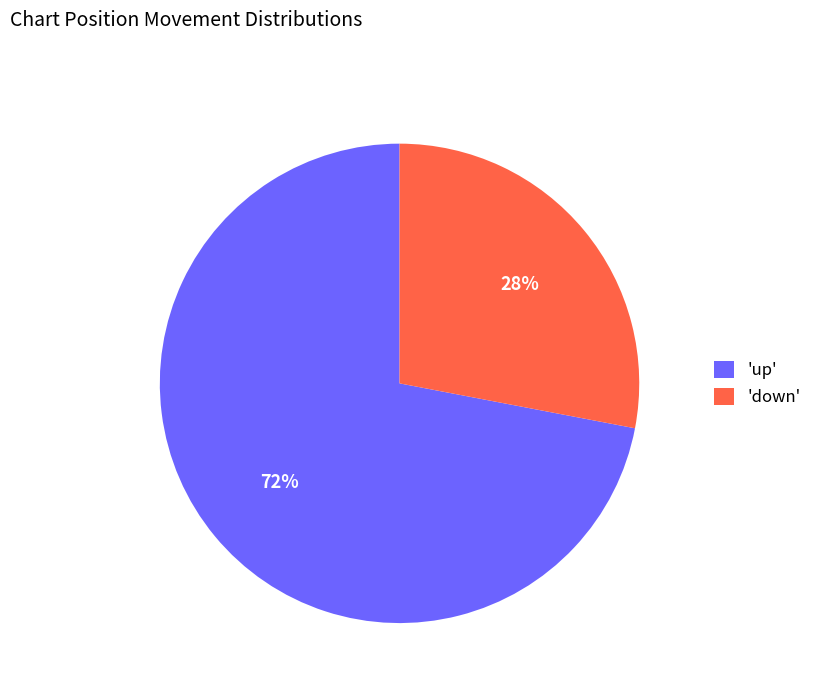

To the nearest percent, what is the average slice percentage?

50%